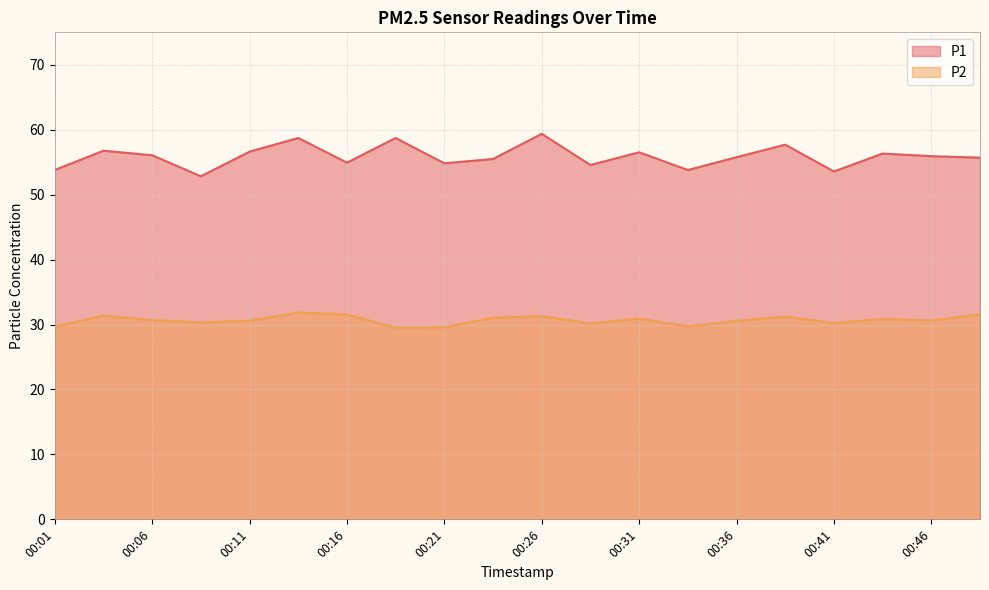

In P2, how many points are higher than both neighbors (excluding endpoints)?

6